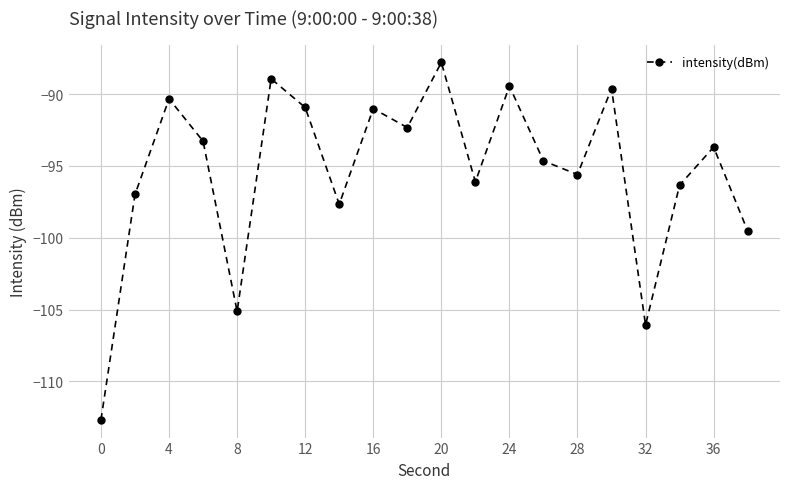

What is the sum of all values?

-1908.1